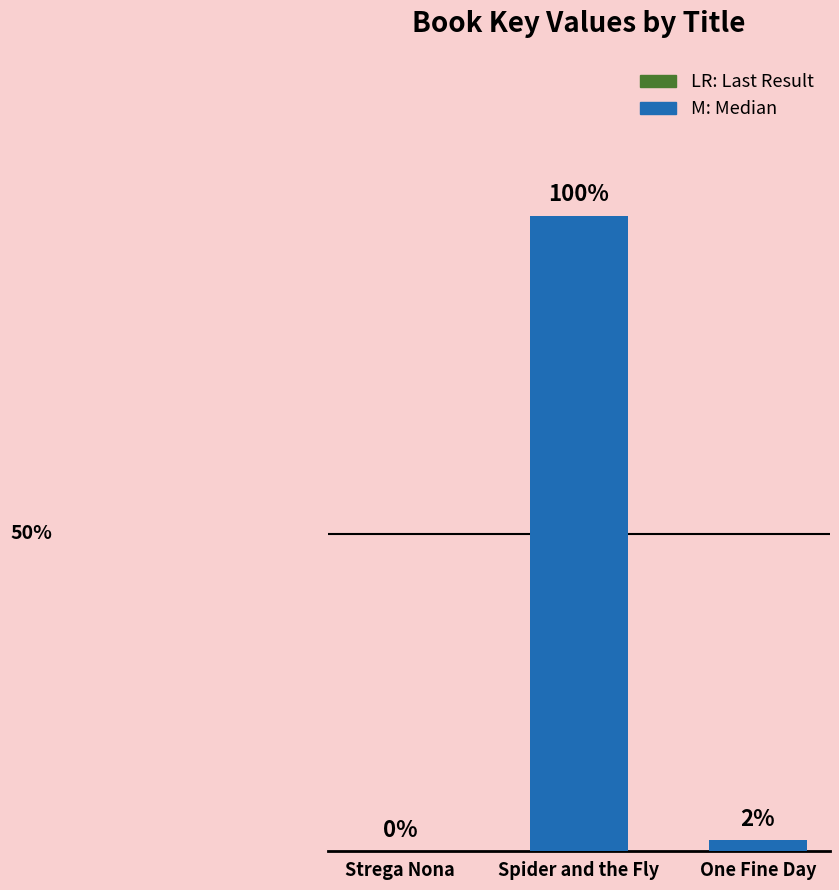

List the labels in order of value, smallest first.

Strega Nona, One Fine Day, Spider and the Fly